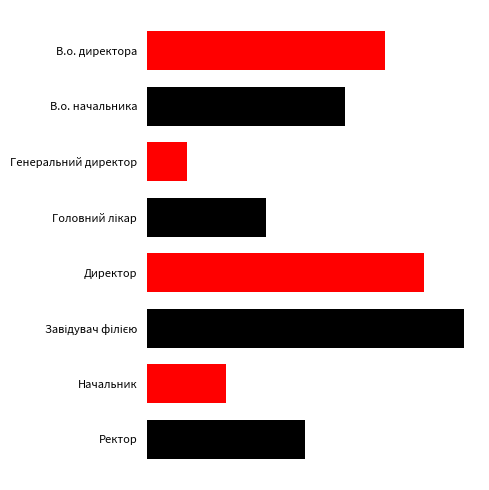

Does the chart contain any negative values?

No